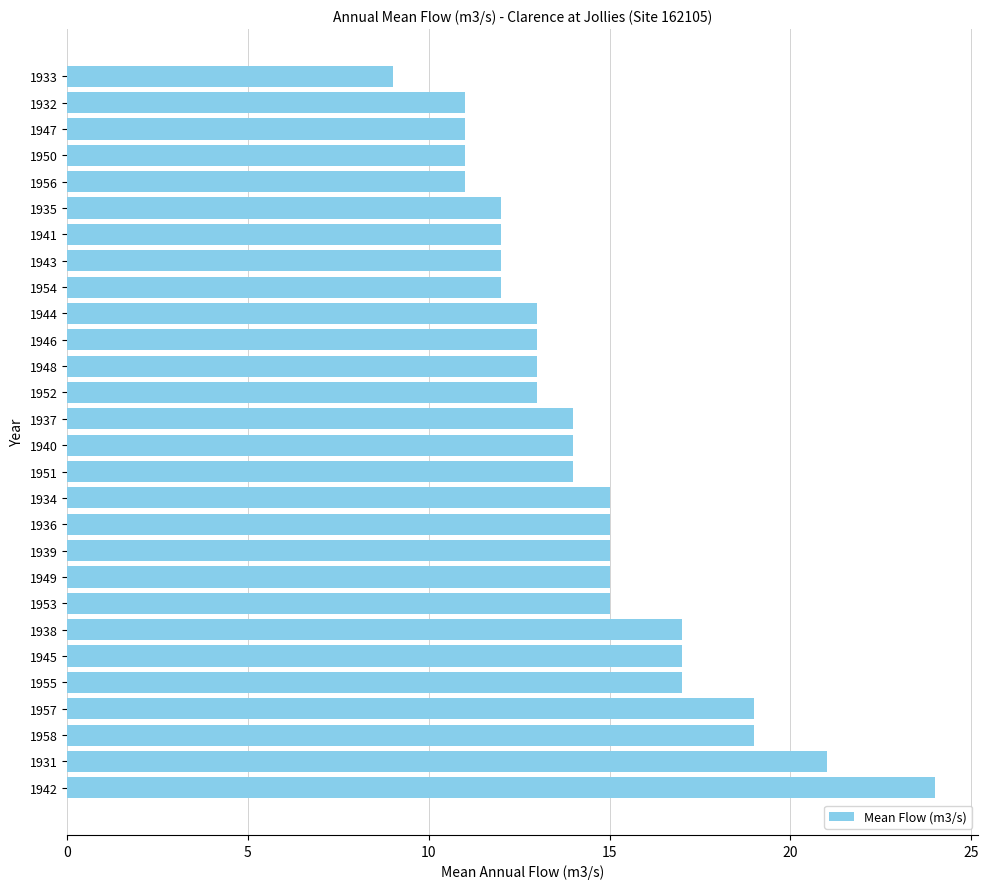

Which label corresponds to the smallest value in the chart?

1933